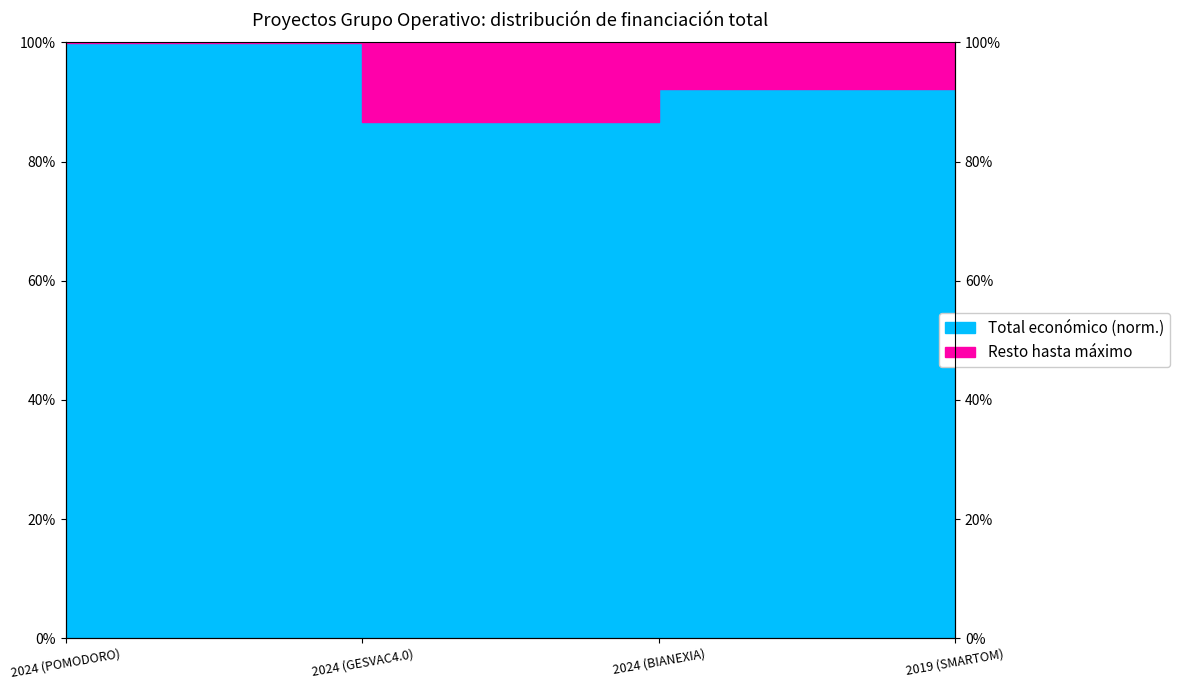

Where is the first local minimum?

2024 (GESVAC4.0)